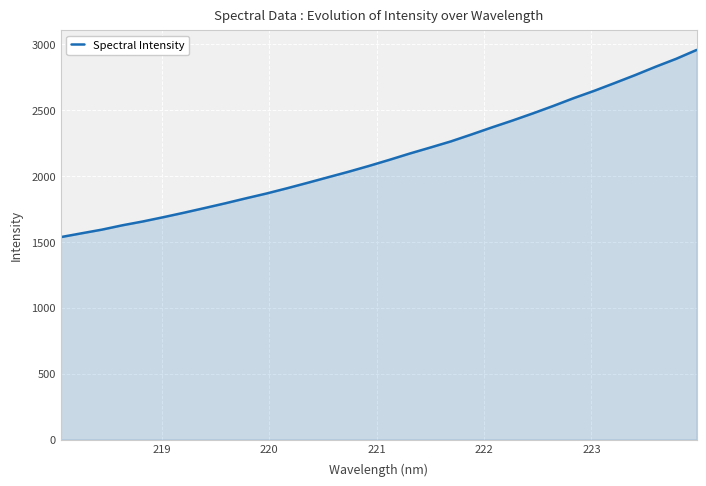

Reading left to right, what are all the values shown in this chart?

1536.2	1564.7	1592.8	1625.9	1655.0	1687.5	1721.3	1756.5	1792.3	1829.9	1866.3	1905.9	1947.2	1989.5	2031.4	2075.6	2122.1	2170.2	2215.7	2262.1	2314.4	2368.2	2420.1	2474.5	2531.4	2590.8	2646.2	2705.5	2765.8	2829.2	2889.2	2956.5